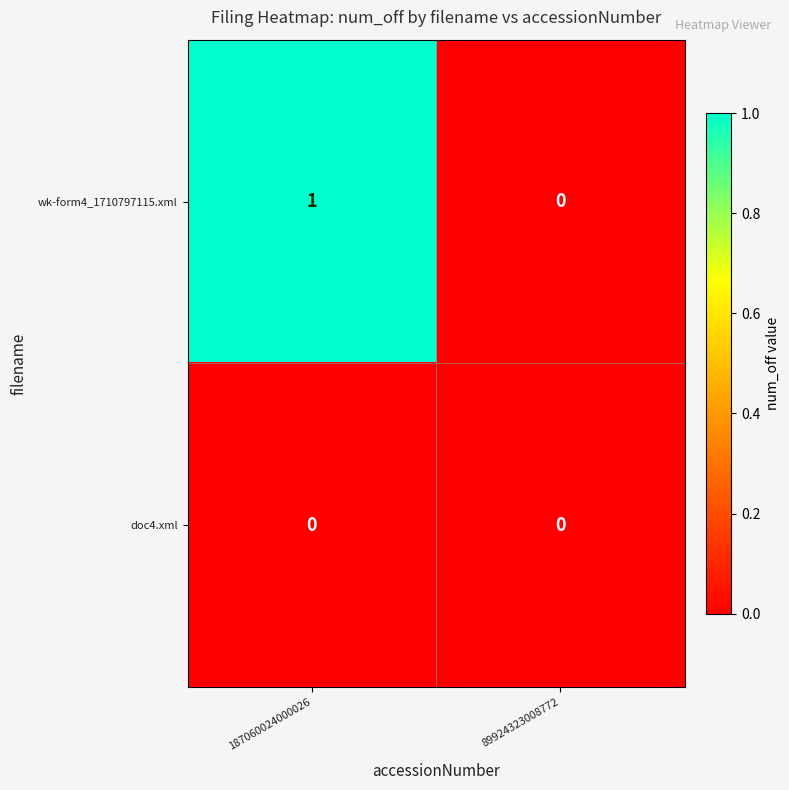

At which category is the sum across all series the highest?

187060024000026